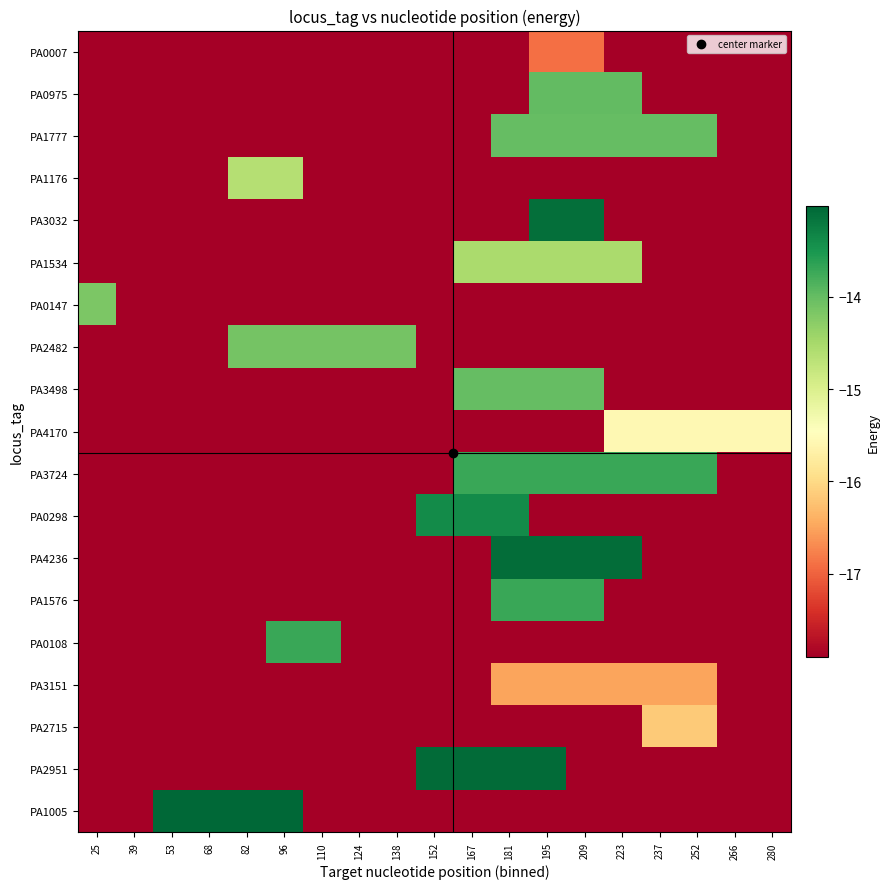

Which series has the largest total across all categories?

PA3724